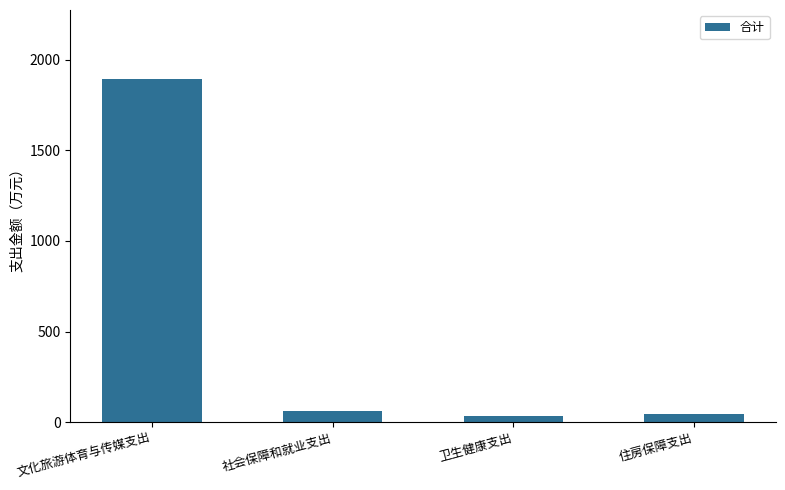

Reading left to right, what are all the values shown in this chart?

1895.8	60.3	35.7	47.6